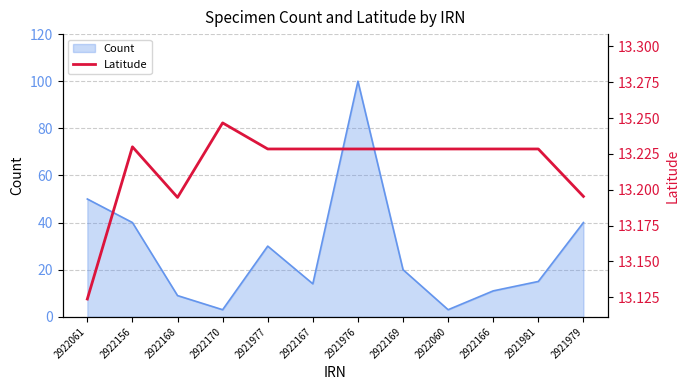

True or false: the data shows 17.4 at 2922169.

False